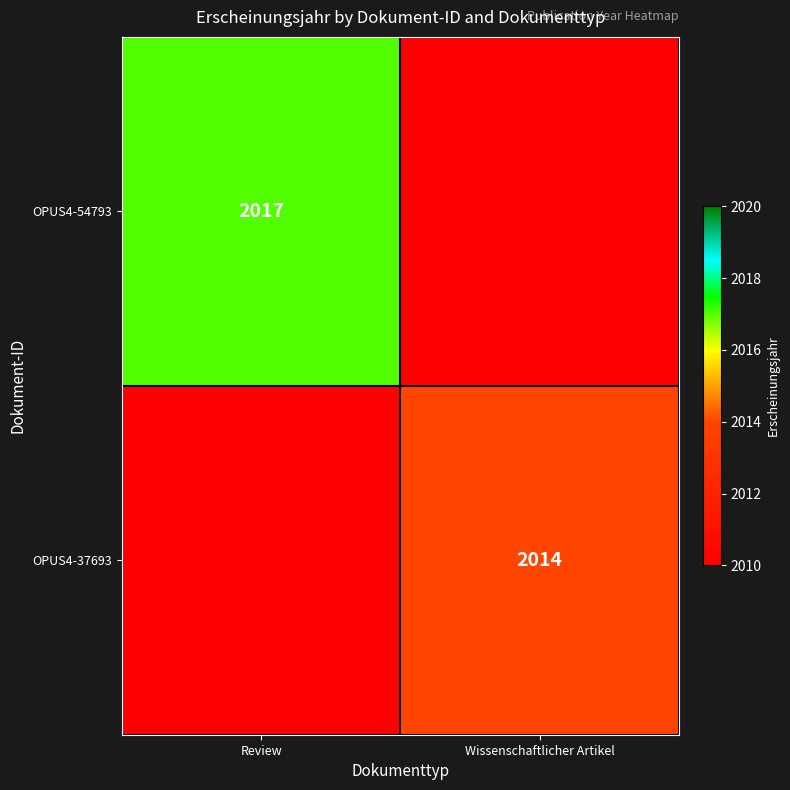

The value of OPUS4-54793 at Review is 2017. True or false?

True